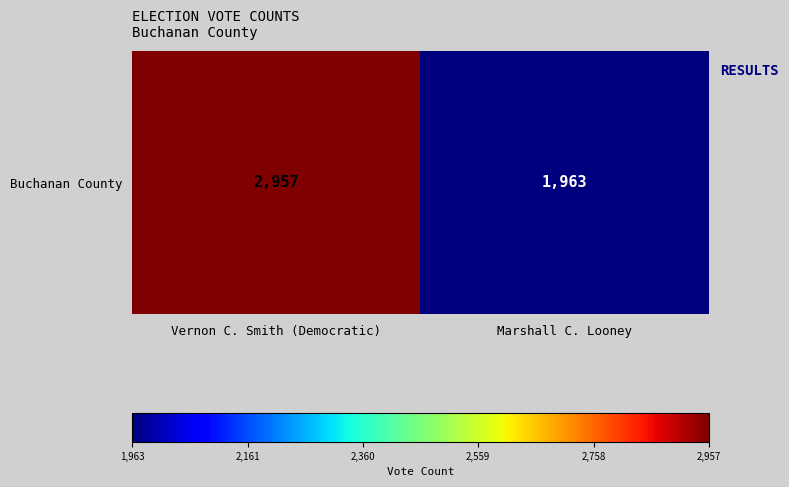

Reading left to right, what are all the values shown in this chart?

Vernon C. Smith (Democratic)=2957	Marshall C. Looney=1963